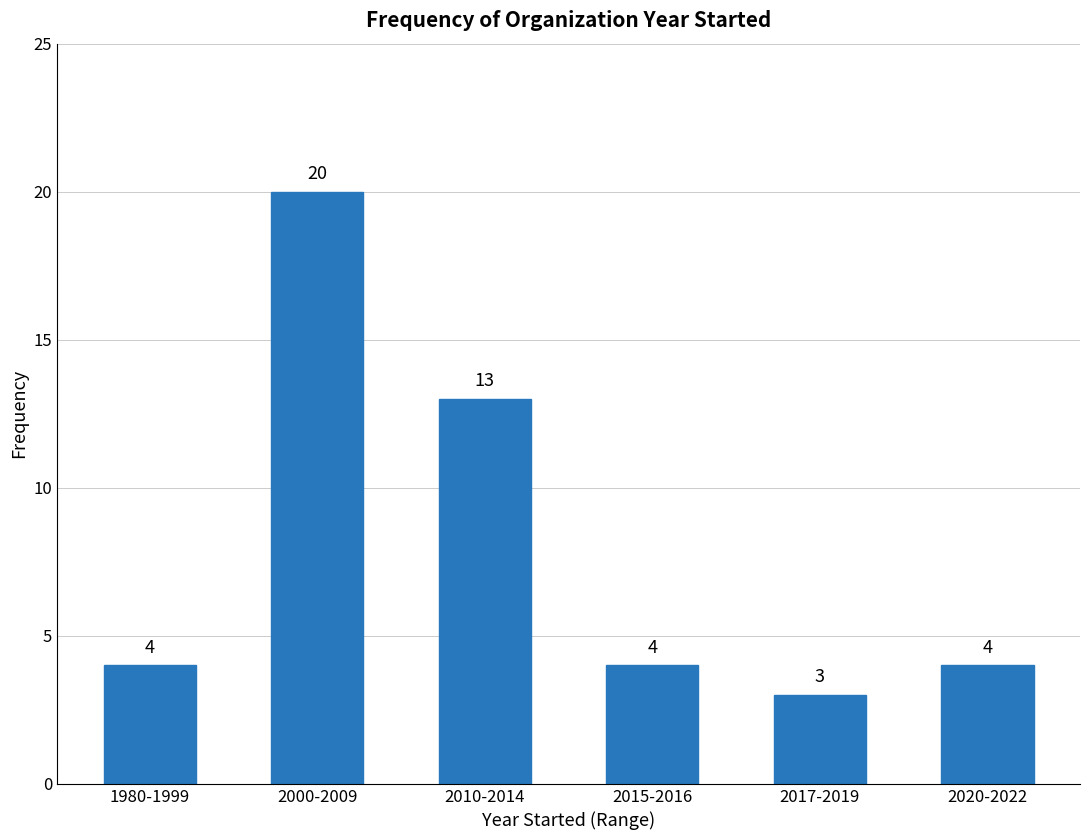

What is the label of the 4th bar from the left?

2015-2016